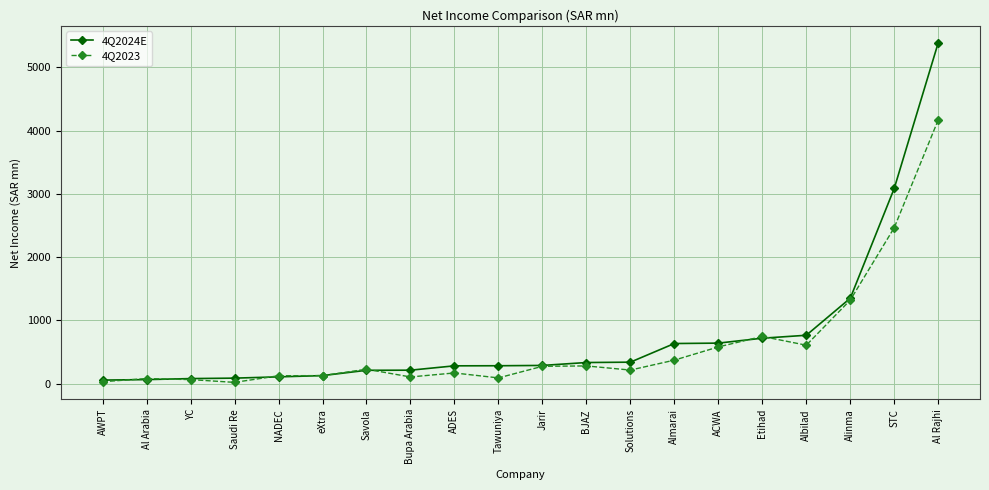

Rank the series by their maximum value, from lowest to highest.

4Q2023, 4Q2024E